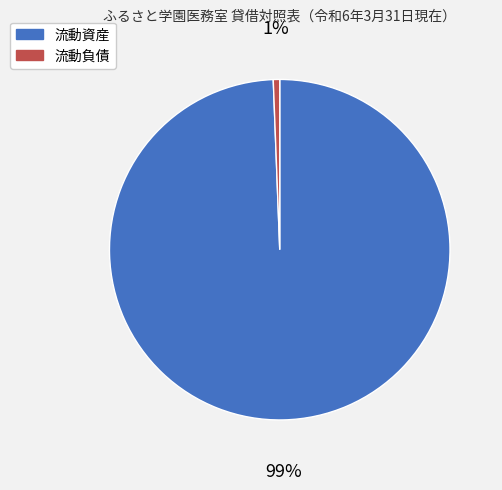

Is the sum of 流動負債 and 流動資産 greater than half?

Yes